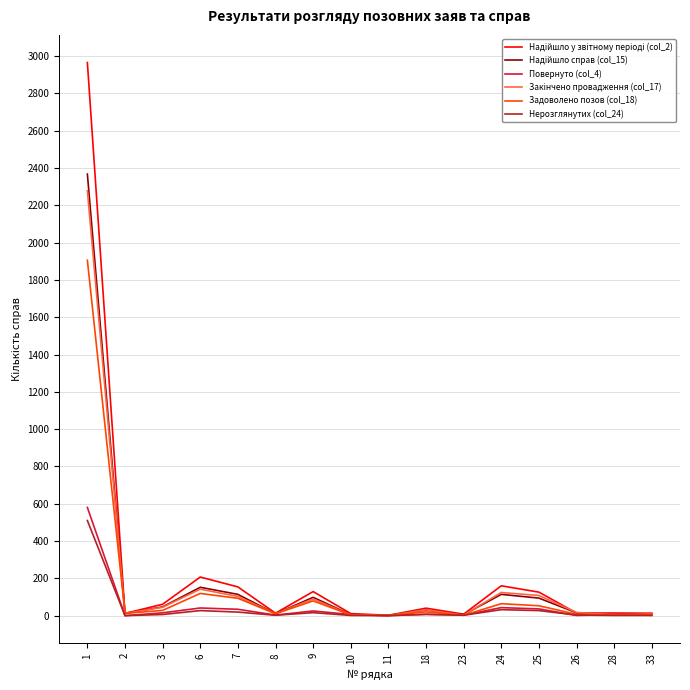

What is the greatest value displayed?

2966